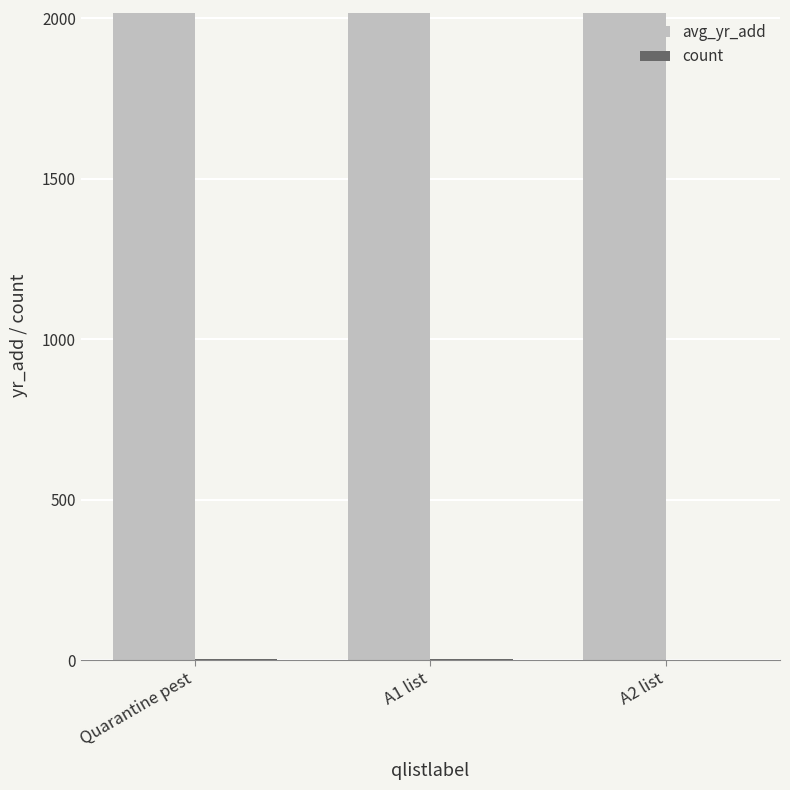

What is the sum of all avg_yr_add values?

6048.4